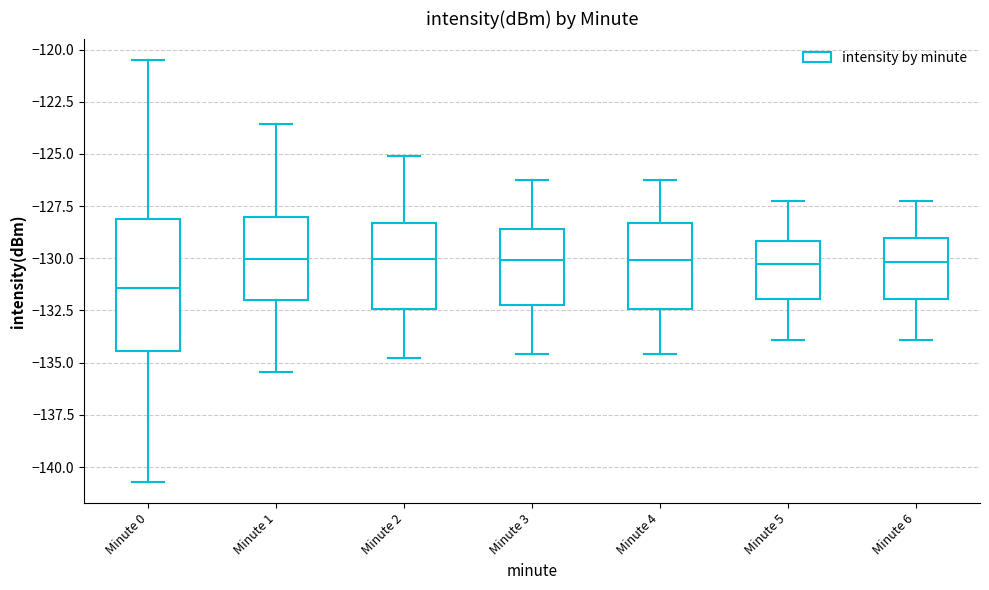

Which box is the tallest, from its lower edge to its upper edge?

Minute 0